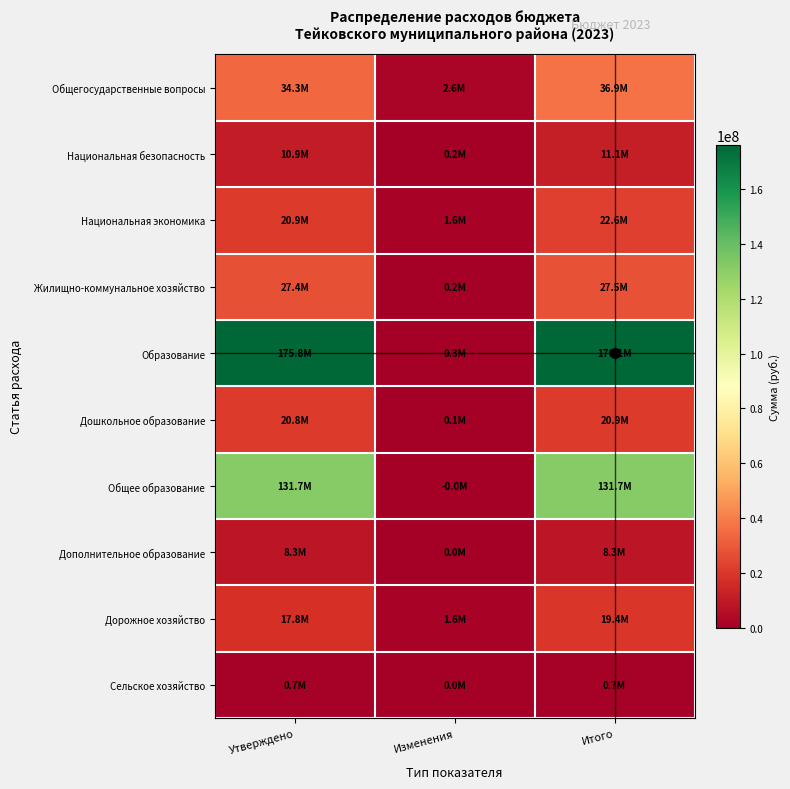

At which category is the sum across all series the highest?

Итого